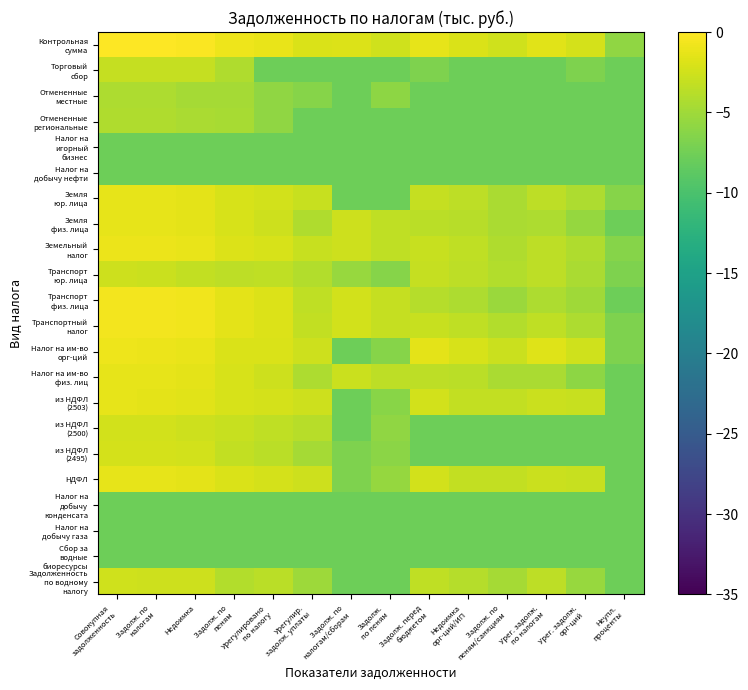

What is the difference between the highest and lowest values at Урегулир.
задолж. уплаты?

5.8